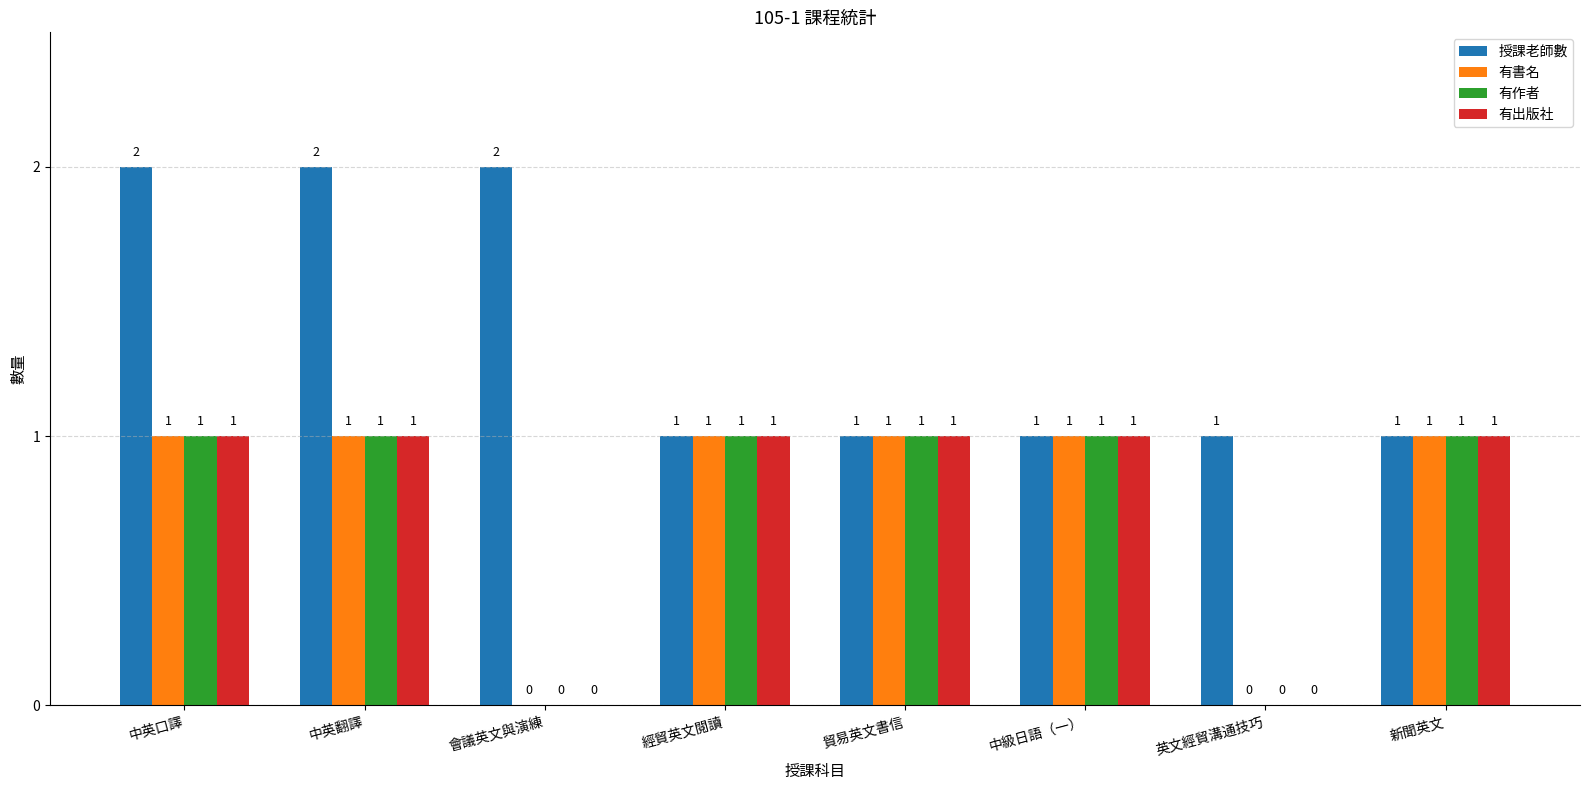

What is the spread (max minus min) of values at 英文經貿溝通技巧?

1